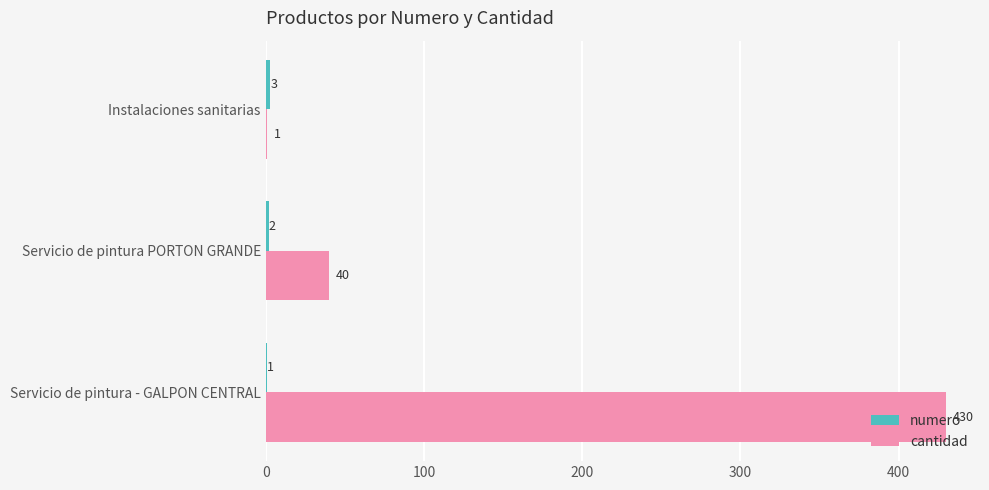

The cantidad series shows 269 at Servicio de pintura - GALPON CENTRAL. True or false?

False